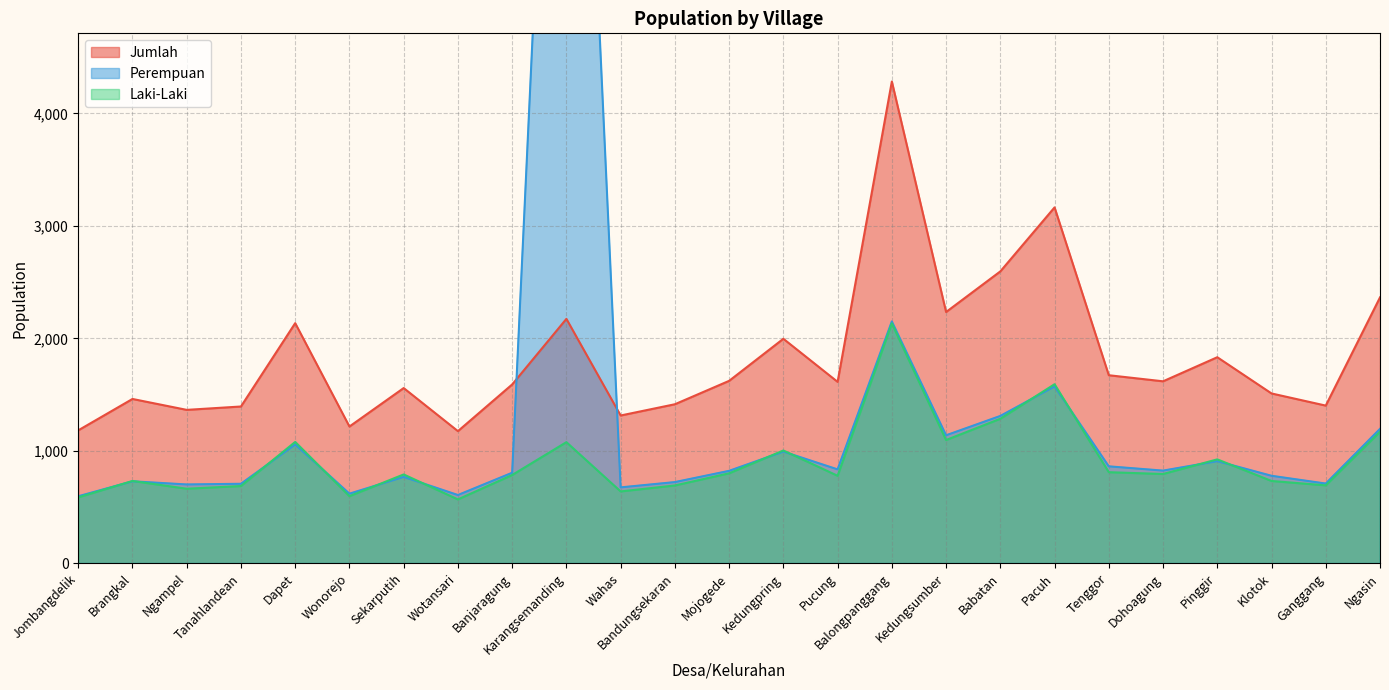

Between Sekarputih and Klotok, which series saw the biggest shift?

Laki-Laki